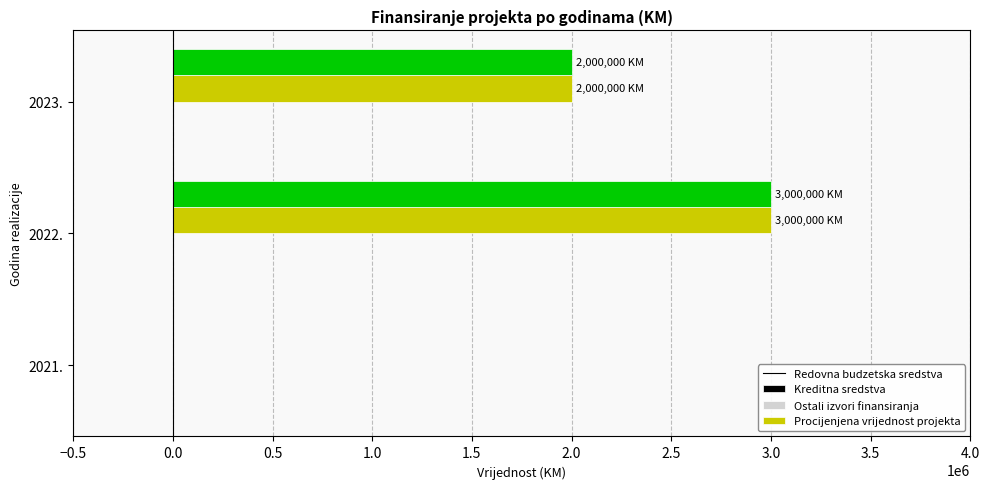

What is the maximum value for Procijenjena vrijednost projekta?

3000000